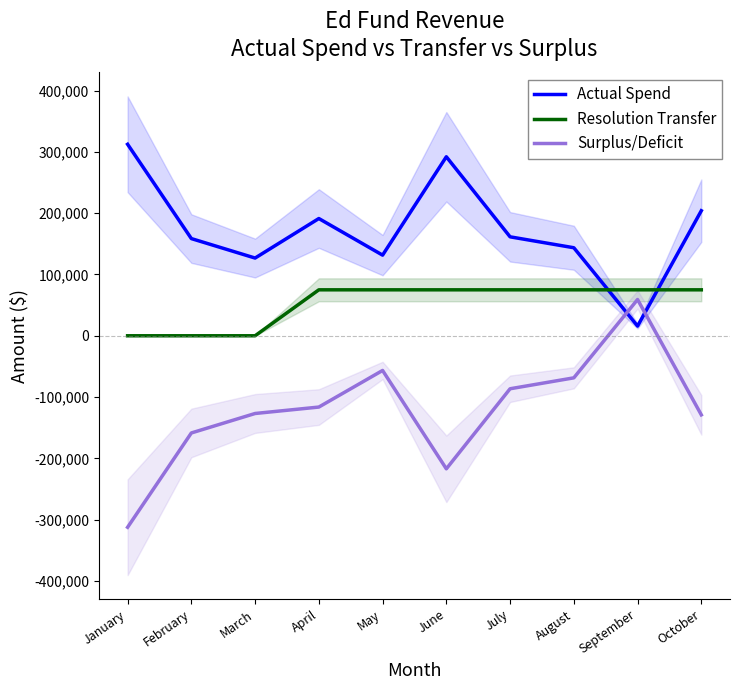

What is the smallest value displayed?

-312524